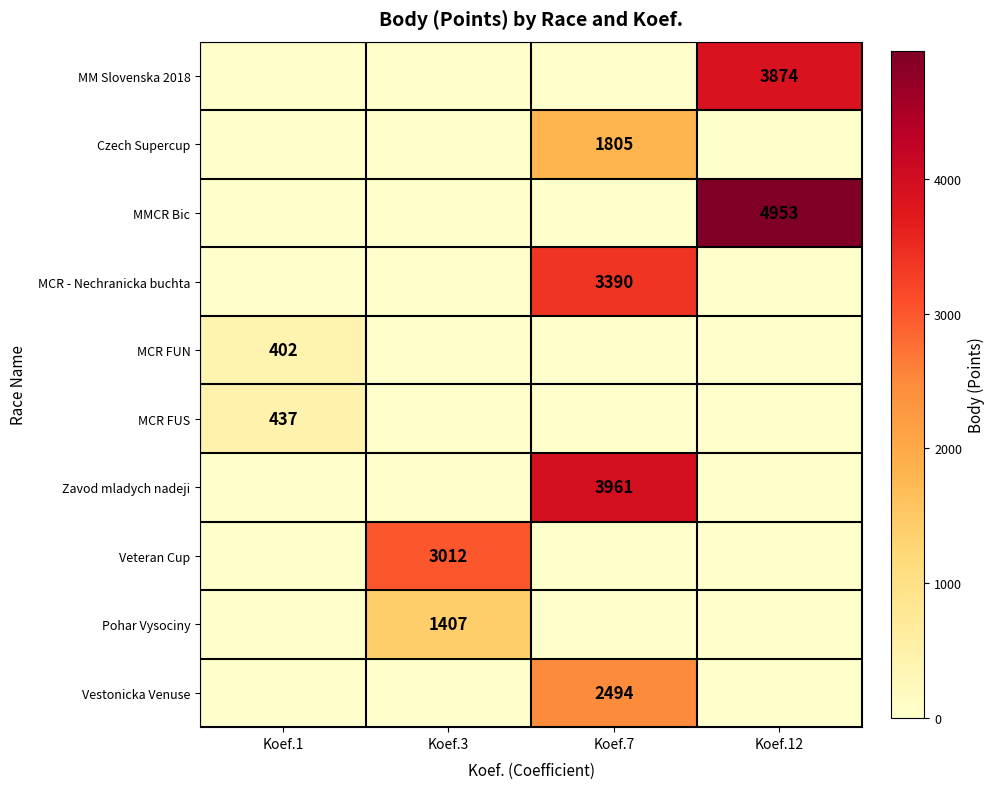

The MM Slovenska 2018 series shows 3874 at Koef.12. True or false?

True